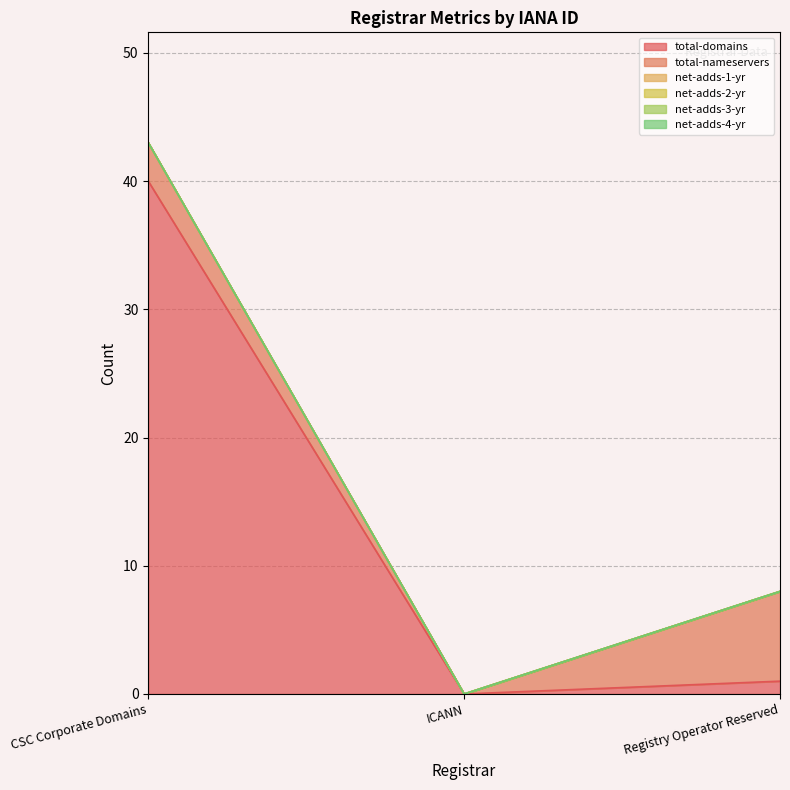

Which series changed the most between CSC Corporate Domains and ICANN?

total-domains